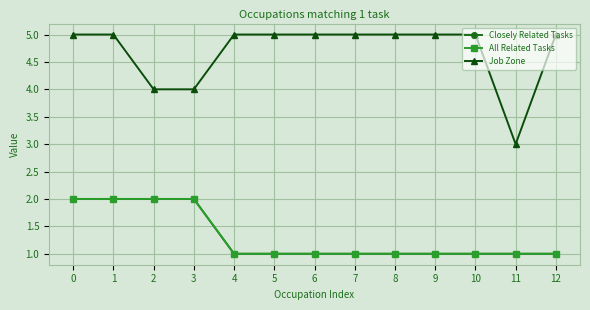

Does the chart have visible grid lines?

Yes